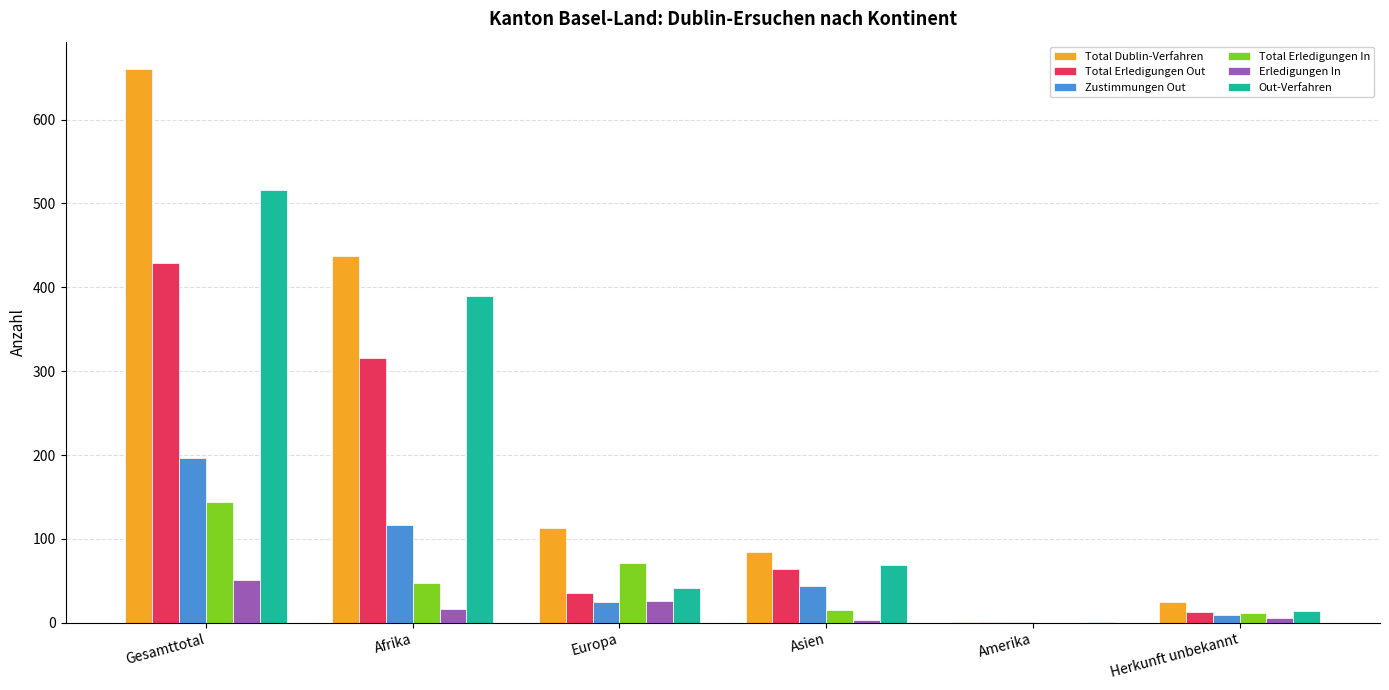

What is the sum of the Total Erledigungen In values at Europa and Afrika?

118